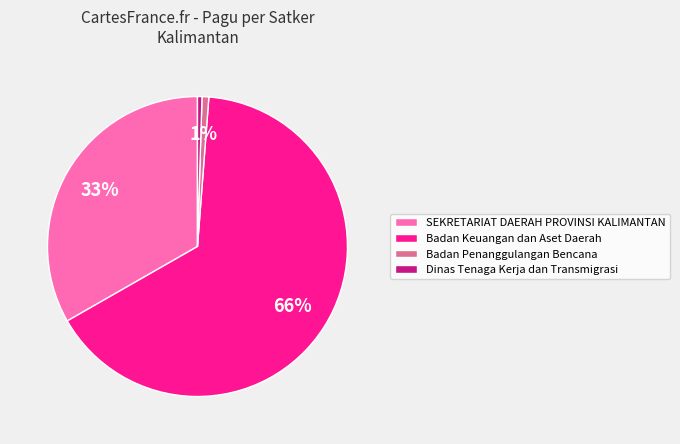

Do Badan Keuangan dan Aset Daerah and Dinas Tenaga Kerja dan Transmigrasi together represent more than half of the pie?

Yes